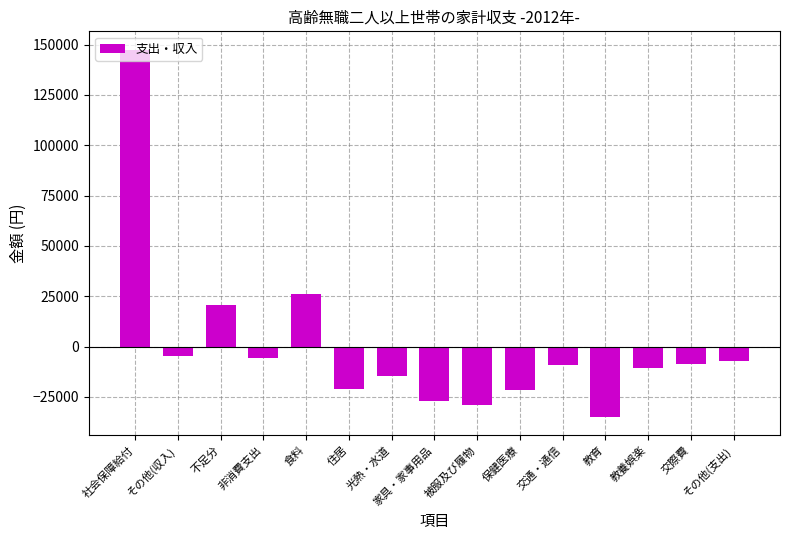

How many values are below zero?

12